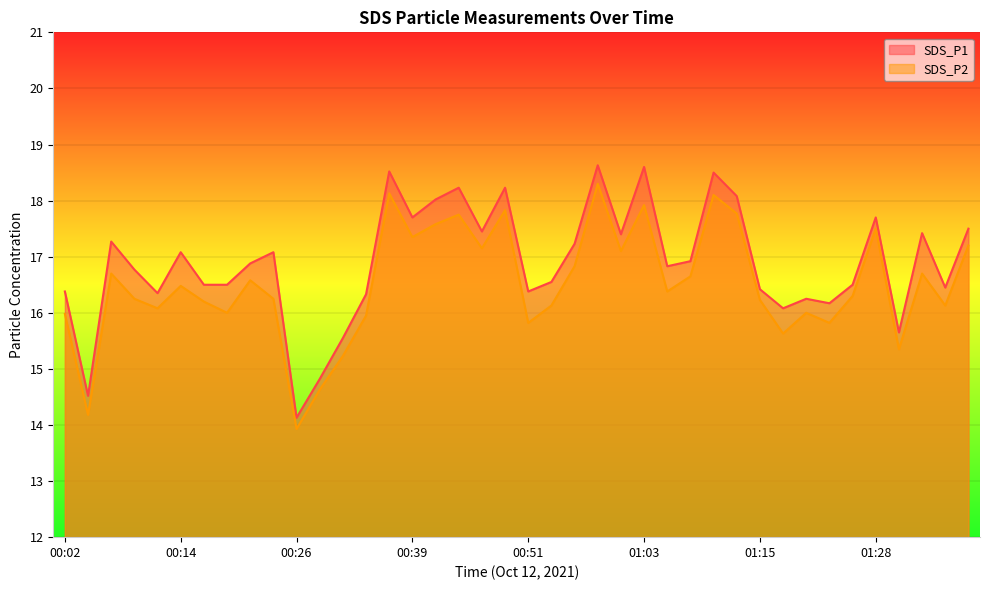

Where does the SDS_P2 series first go above 16?

00:07